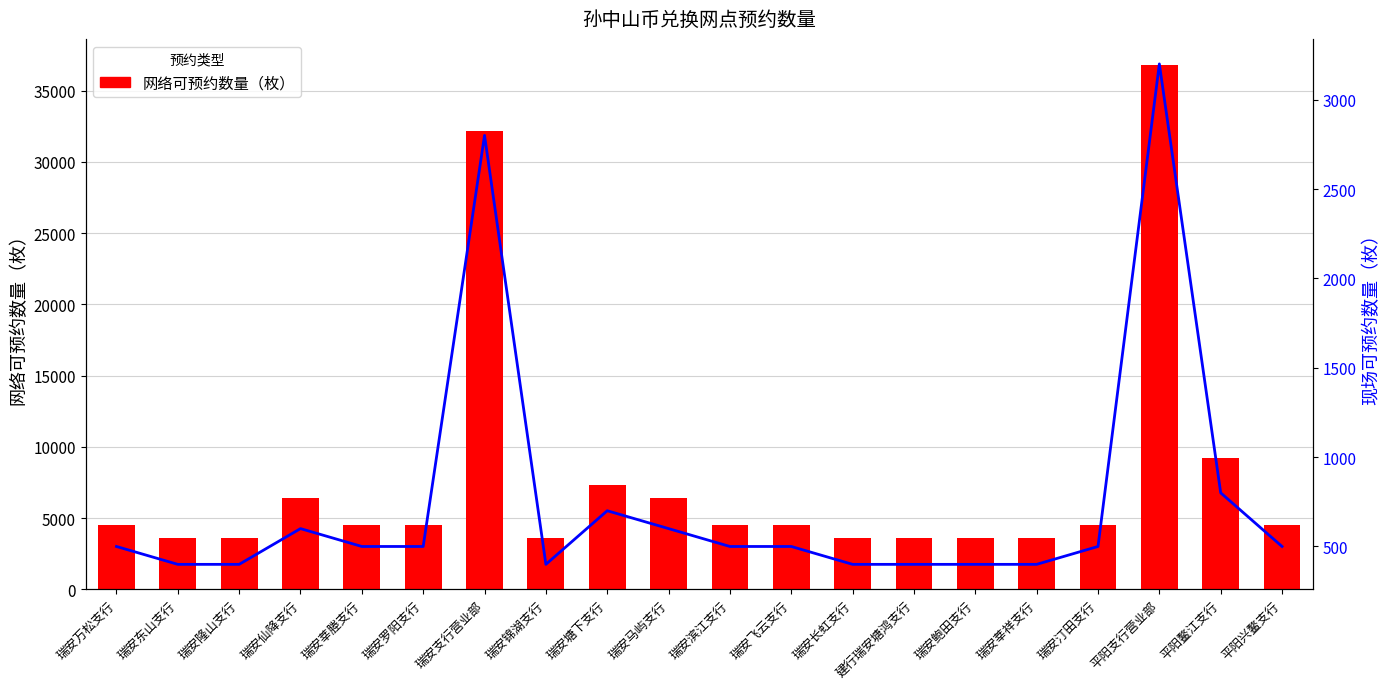

Reading right to left, list all the values displayed in this chart.

网络可预约数量（枚）: 4500	9200	36800	4500	3600	3600	3600	3600	4500	4500	6400	7300	3600	32200	4500	4500	6400	3600	3600	4500
现场可预约数量（枚）: 500	800	3200	500	400	400	400	400	500	500	600	700	400	2800	500	500	600	400	400	500